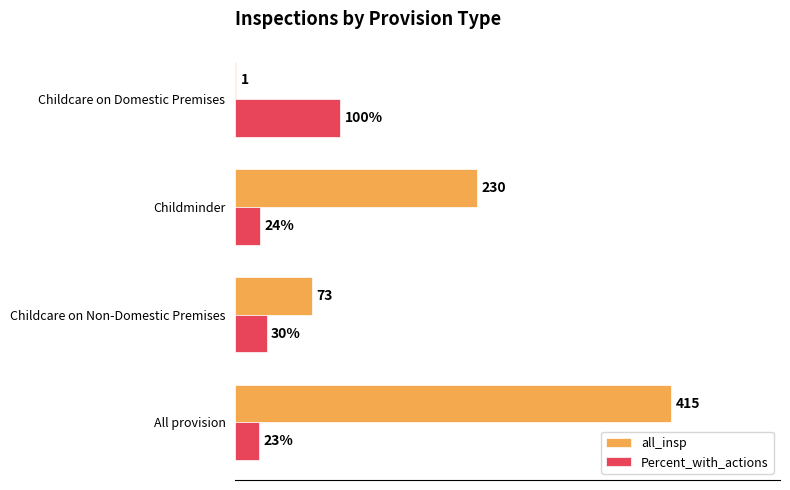

Which series has the largest total across all categories?

all_insp